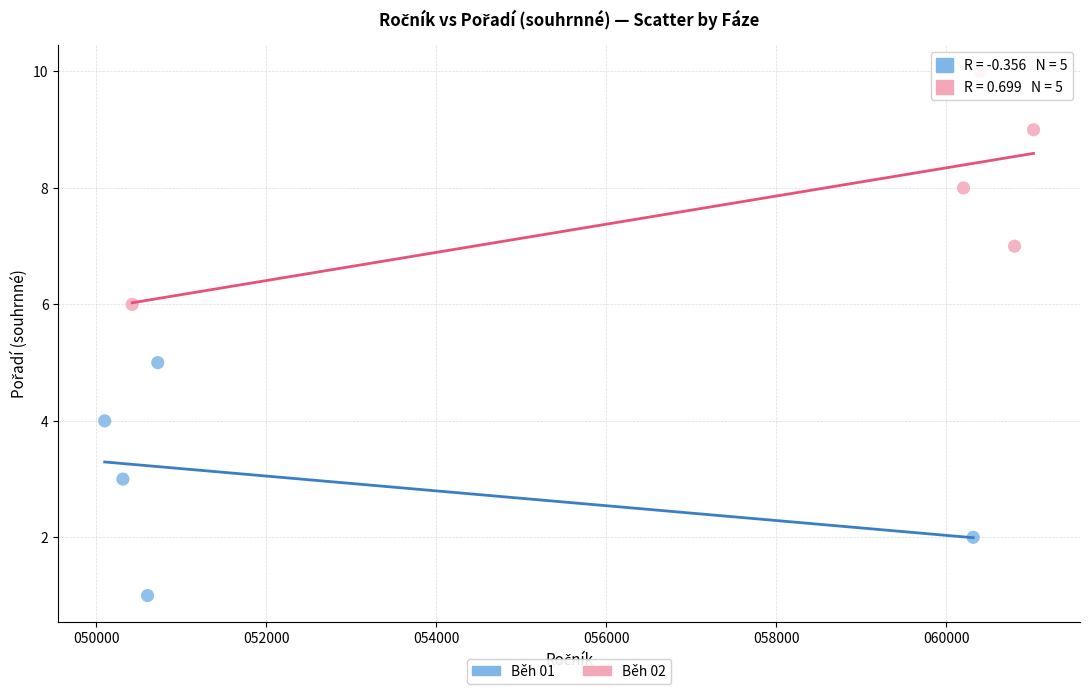

Which series contains the lowest Y value?

Běh 01